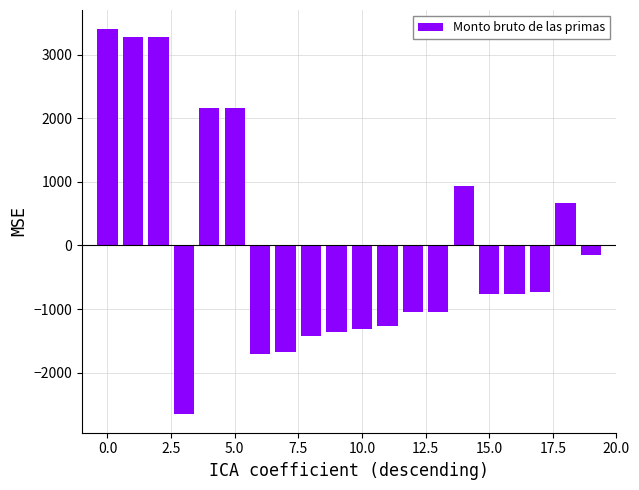

What is the value of the 13th bar from the left?

-1041.4